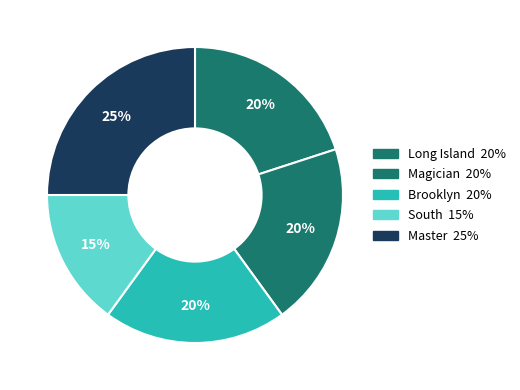

Is it true that Brooklyn is 35% of the pie?

False